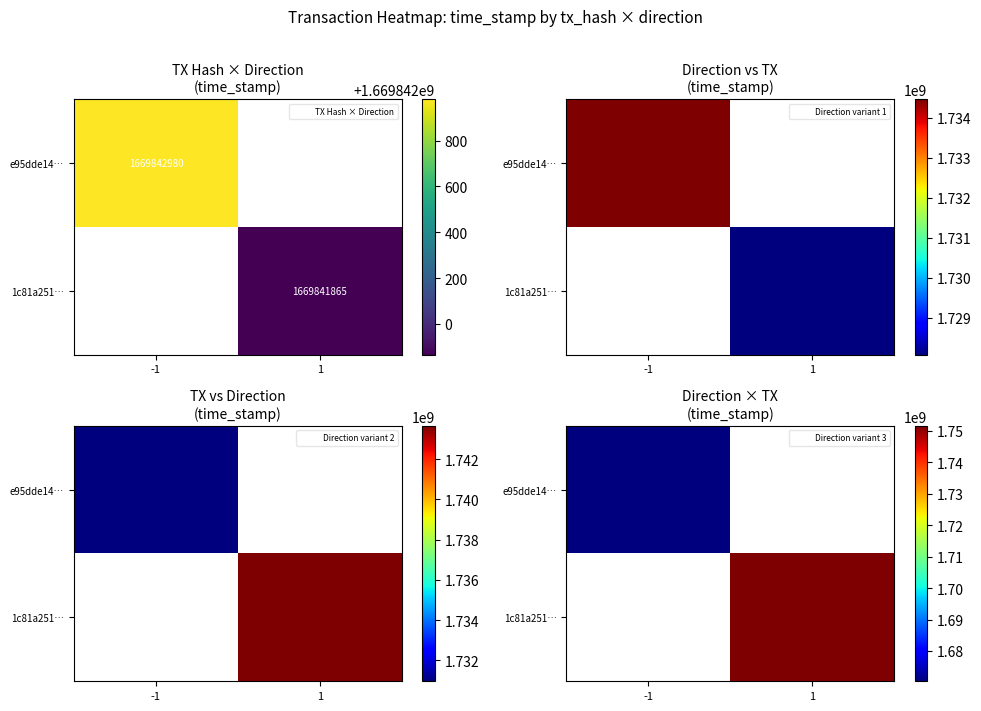

How many distinct data groups are displayed?

2